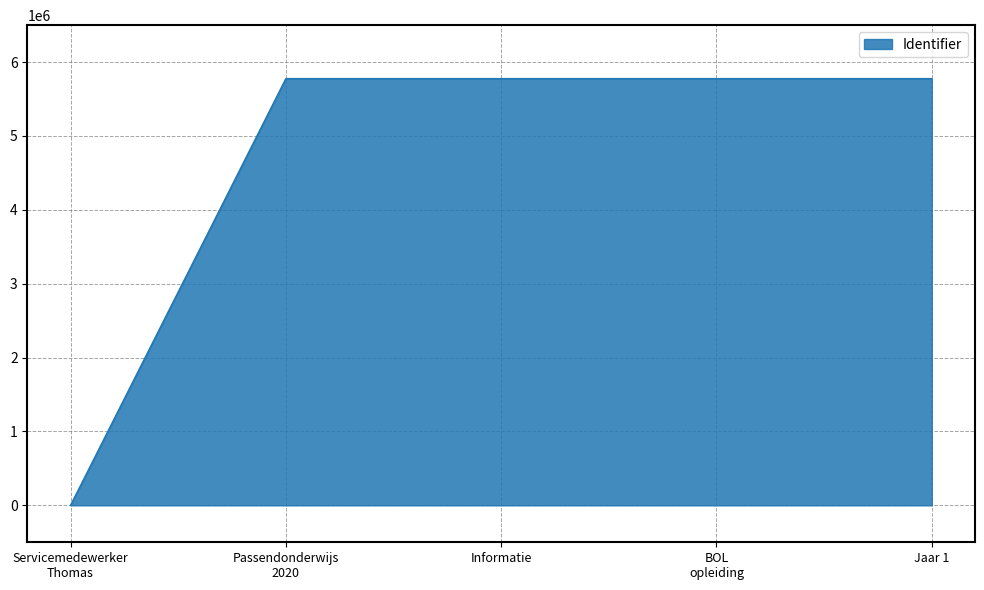

Does the chart have visible grid lines?

Yes